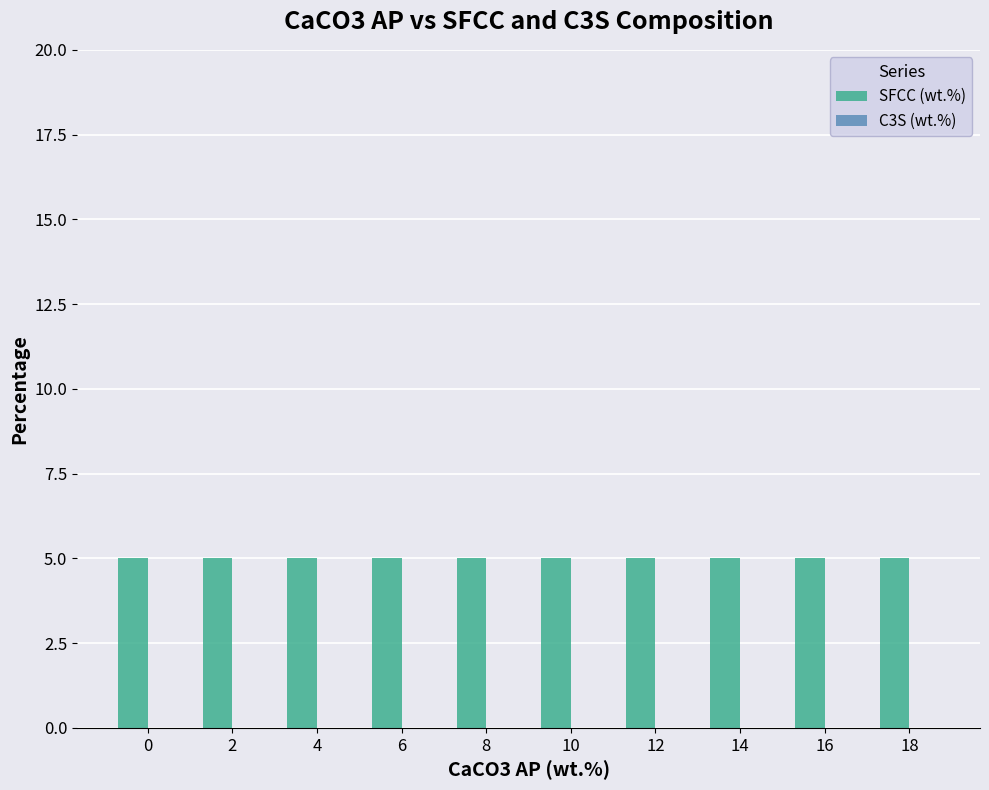

What is the value of the SFCC (wt.%) bar at the 6th from the left?

5